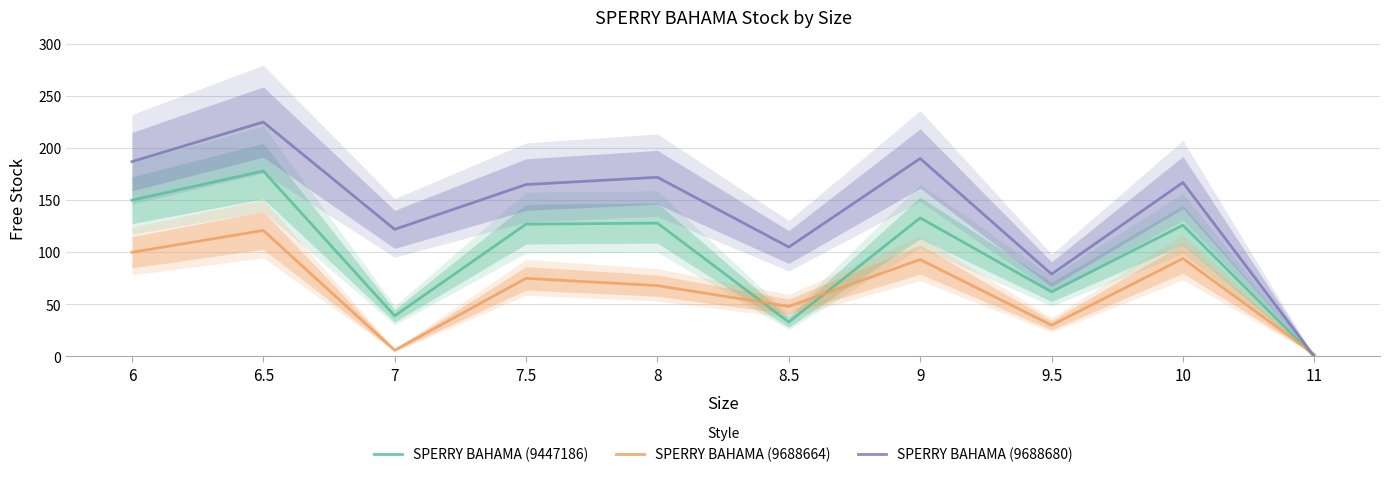

Where is the first local maximum for SPERRY BAHAMA (9688664)?

6.5